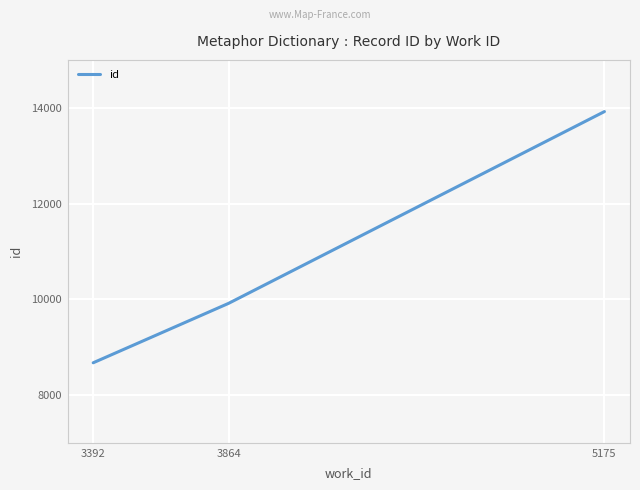

Which category has the highest value across all series?

5175